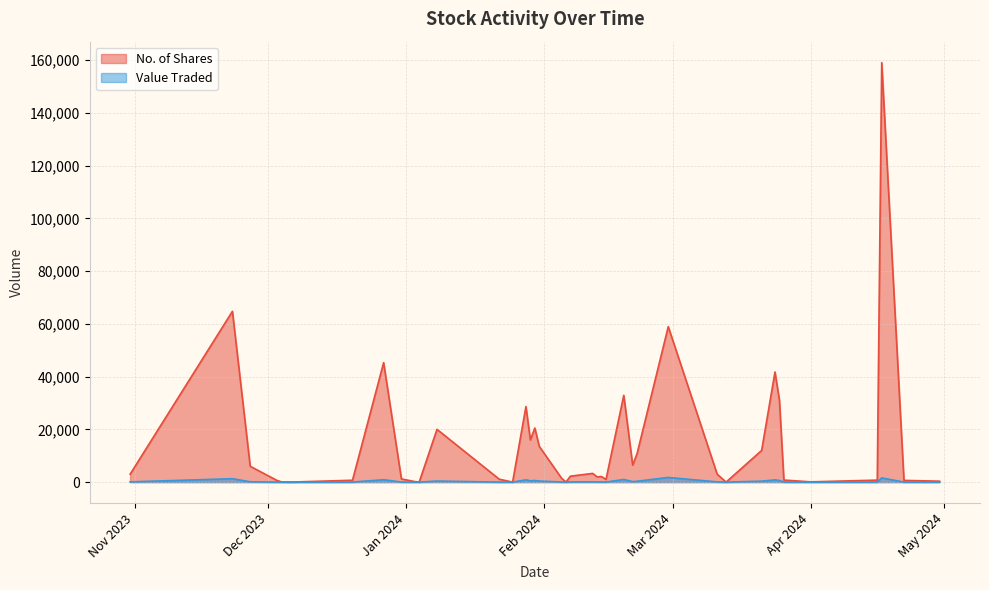

How many interior local peaks does the No. of Shares series have?

11